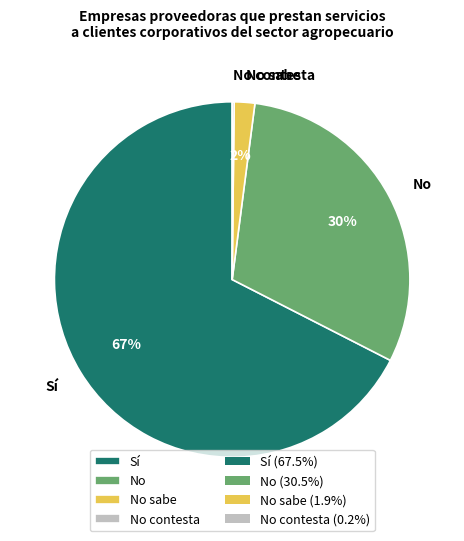

To the nearest percent, what is the difference between the Sí and No slice percentages?

37%